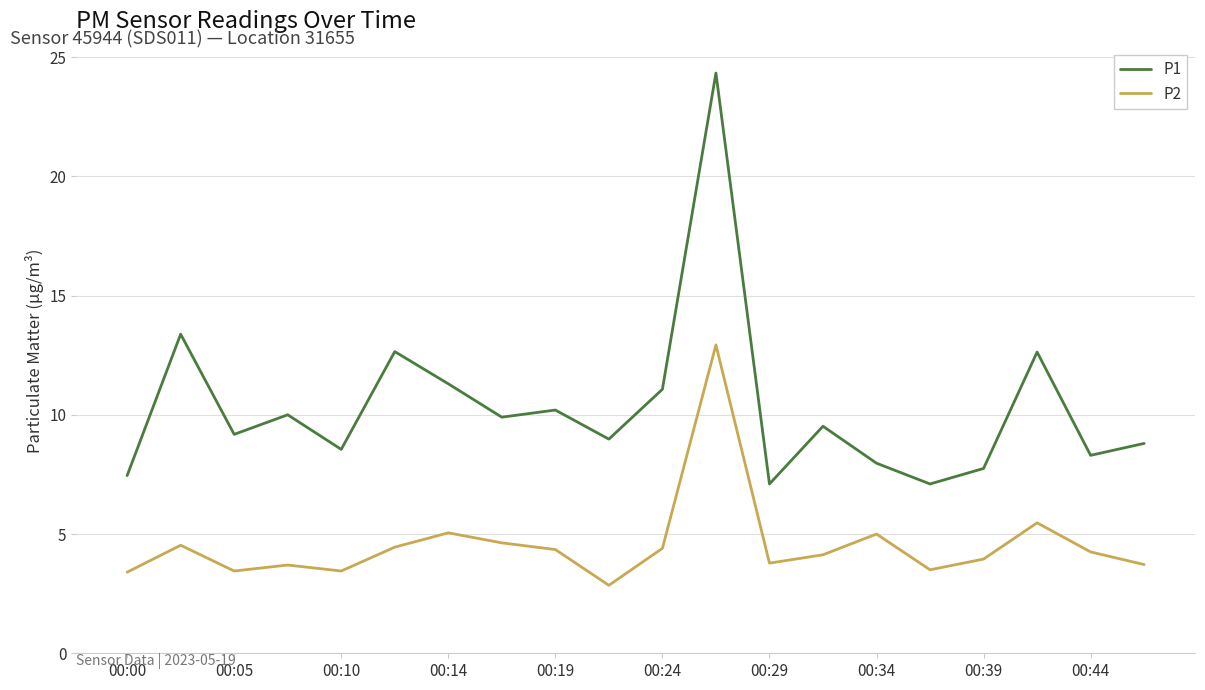

List the series in order of their overall mean, lowest first.

P2, P1